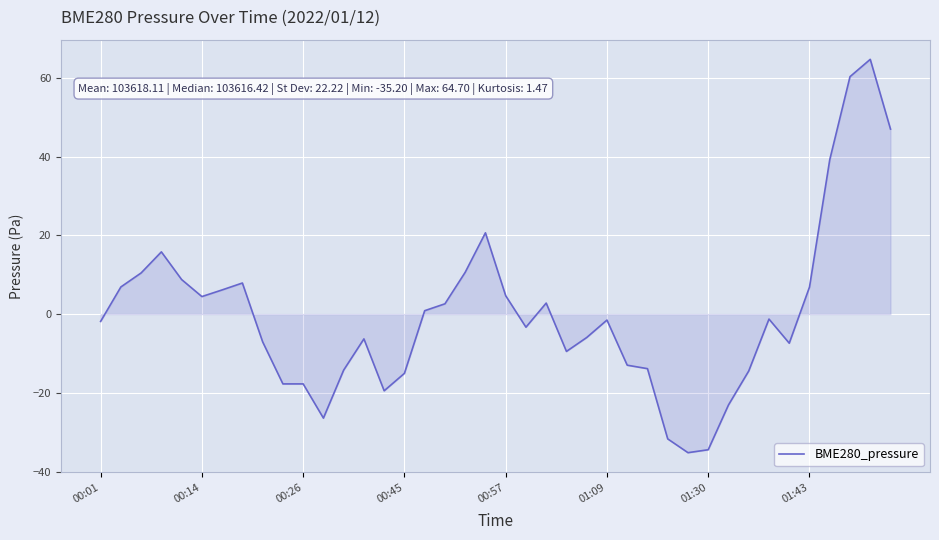

What is the greatest value displayed?

64.7